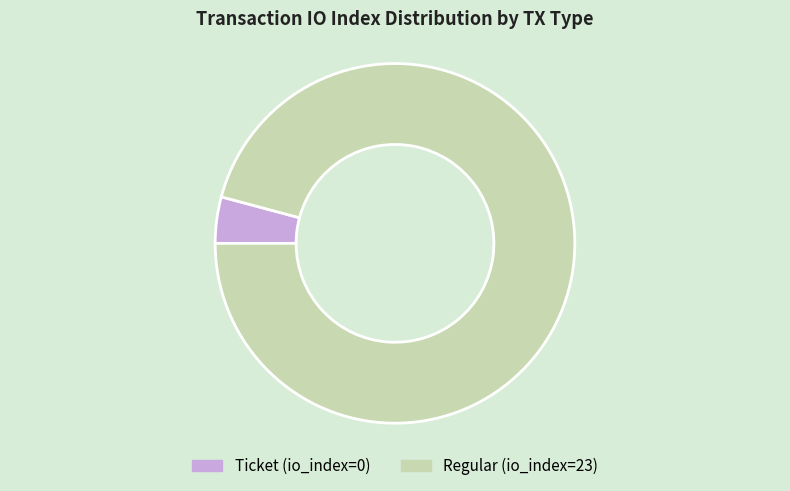

How many segments does this pie chart have?

2